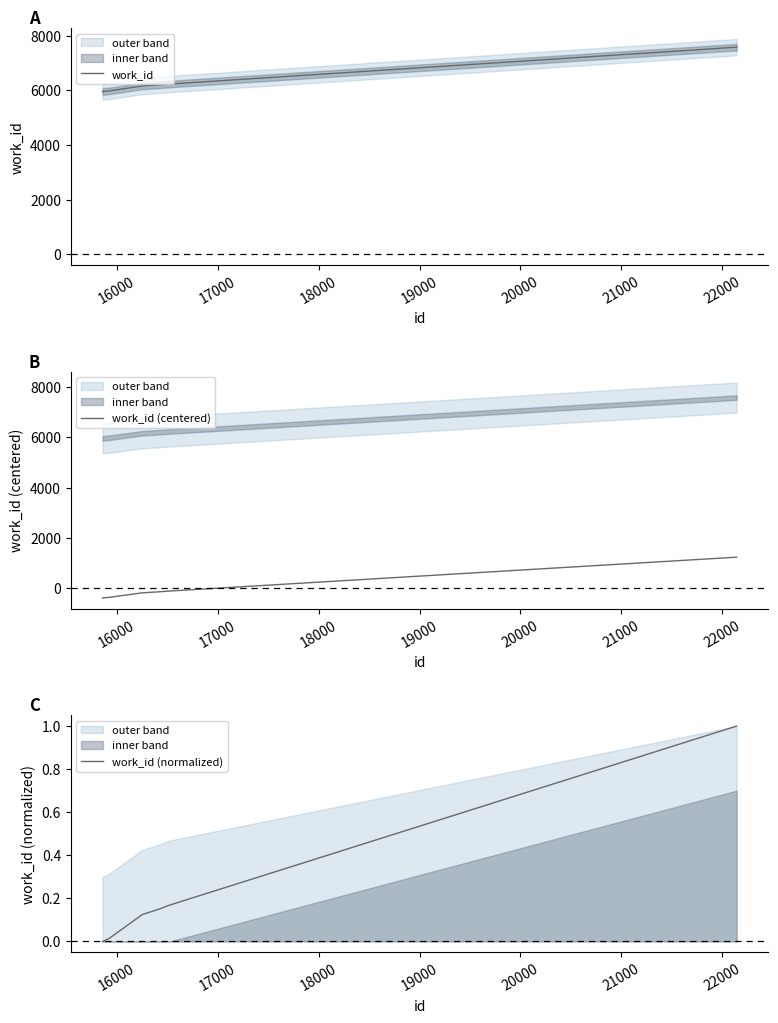

What is the minimum value for work_id?

5960